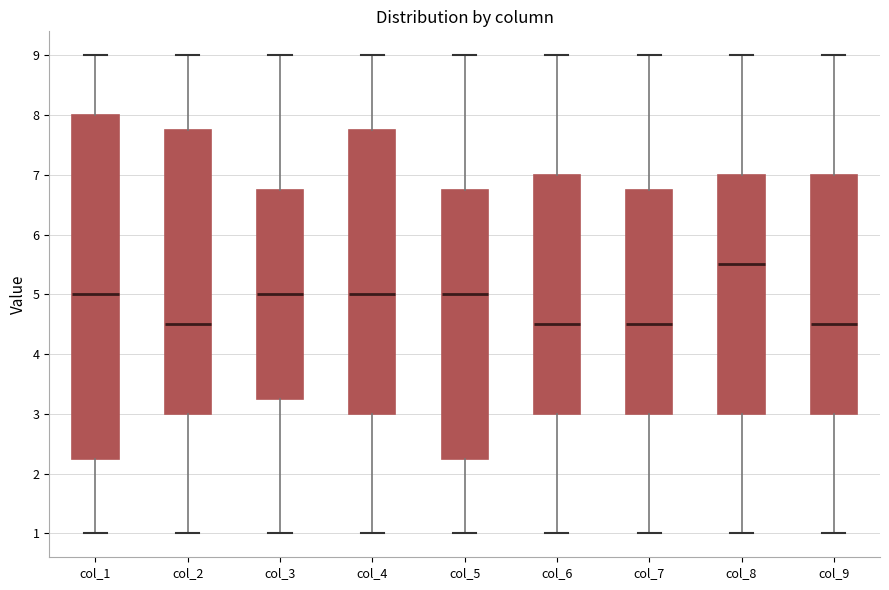

Reading left to right, transcribe this box plot: for each box, give where its median line is, the range the box spans, and where its two whiskers end, as read against the y-axis. The values are not printed on the chart, so give them approximately, as read against the axis.

col_1: median 5.0, box 2.3 to 8.0, whiskers 1.0 to 9.0
col_2: median 4.5, box 3.0 to 7.8, whiskers 1.0 to 9.0
col_3: median 5.0, box 3.3 to 6.8, whiskers 1.0 to 9.0
col_4: median 5.0, box 3.0 to 7.8, whiskers 1.0 to 9.0
col_5: median 5.0, box 2.3 to 6.8, whiskers 1.0 to 9.0
col_6: median 4.5, box 3.0 to 7.0, whiskers 1.0 to 9.0
col_7: median 4.5, box 3.0 to 6.8, whiskers 1.0 to 9.0
col_8: median 5.5, box 3.0 to 7.0, whiskers 1.0 to 9.0
col_9: median 4.5, box 3.0 to 7.0, whiskers 1.0 to 9.0